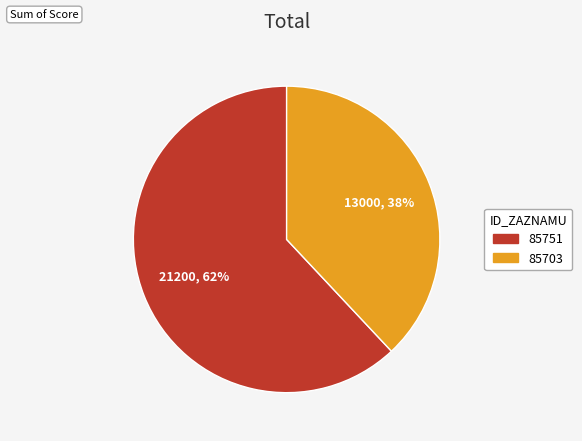

Which category has the biggest portion of the pie?

85751